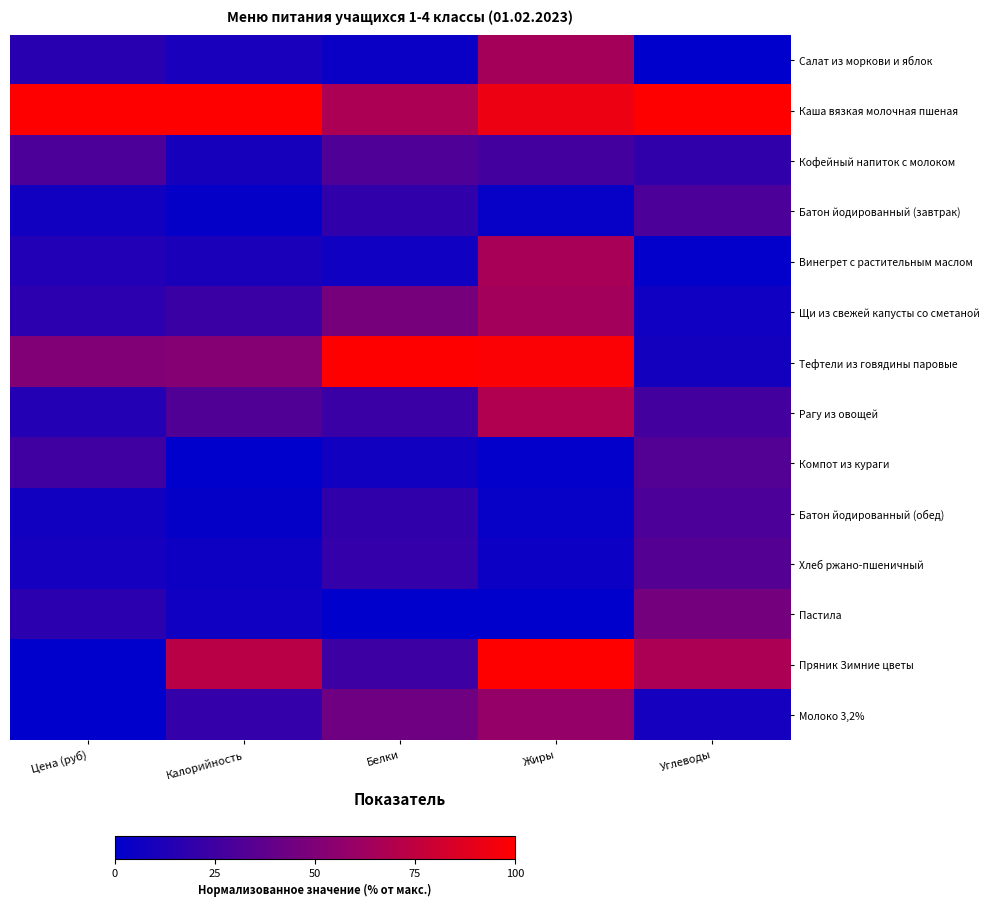

Which series has the largest total across all categories?

Каша вязкая молочная пшеная